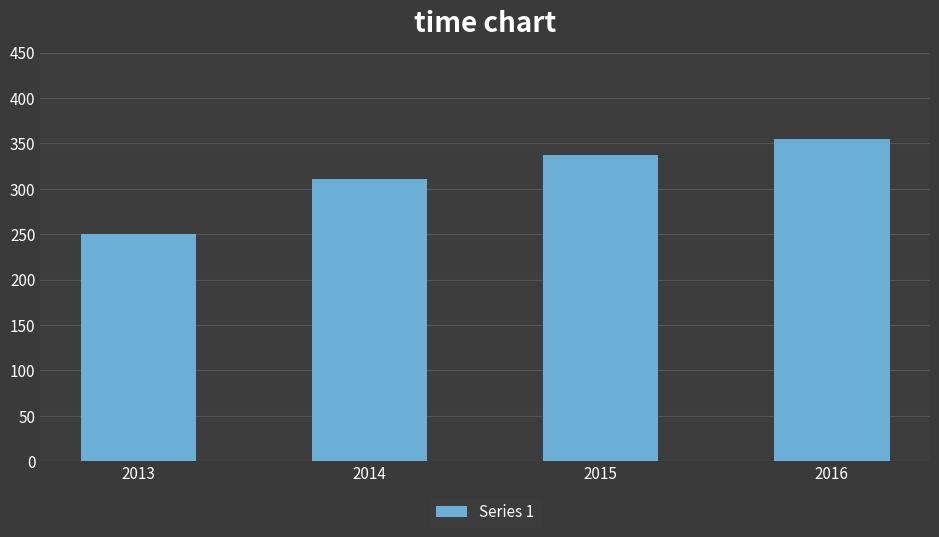

Are the bars horizontal?

No